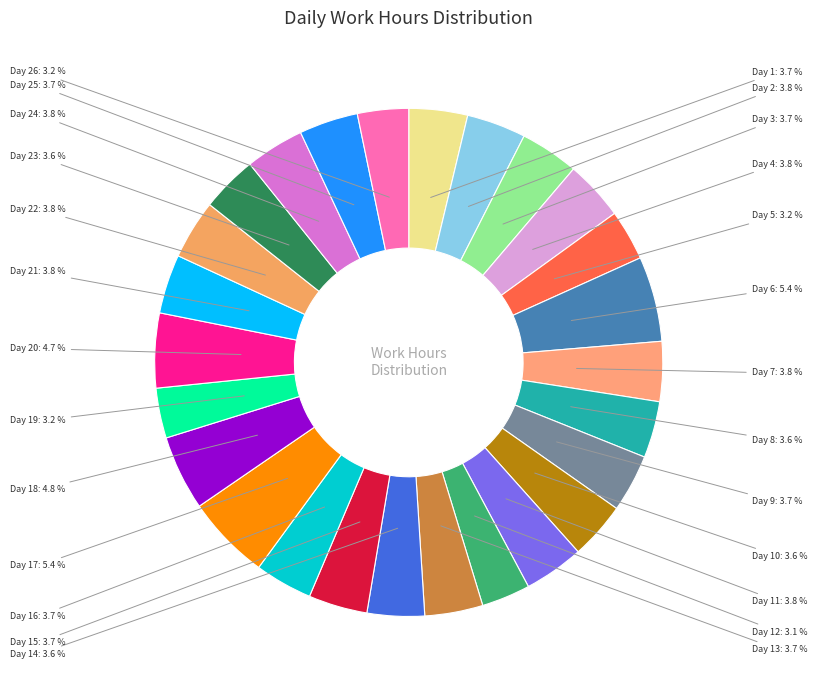

Which category has the smallest portion of the pie?

Day 12